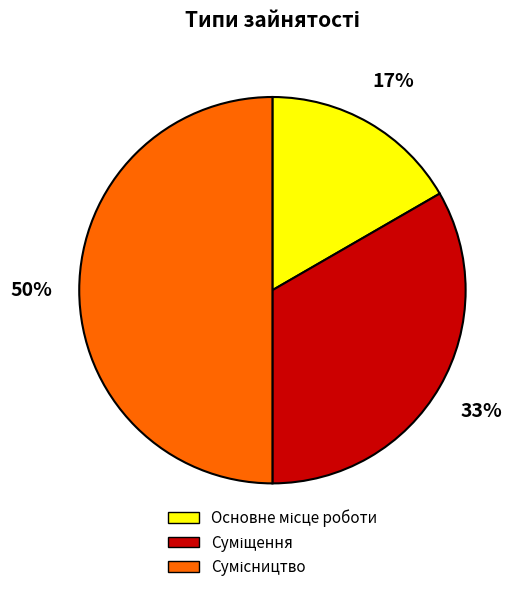

To the nearest percent, what is the average slice percentage?

33%